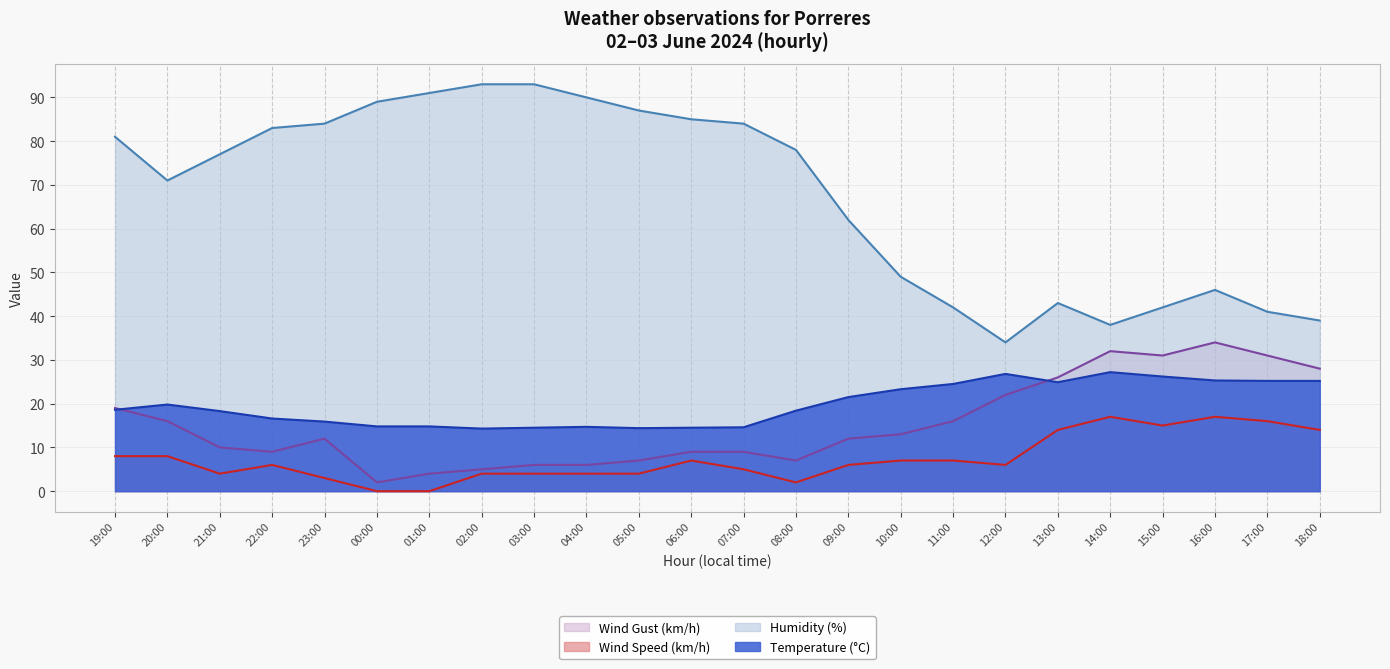

What is the label of the 14th point from the right?

05:00